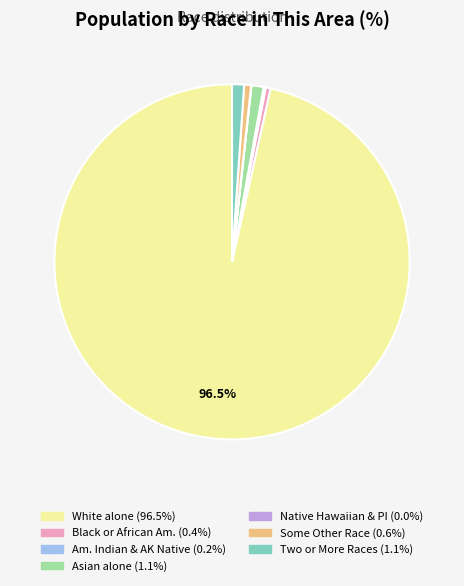

Which slice is the smallest?

Native Hawaiian and Other Pacific